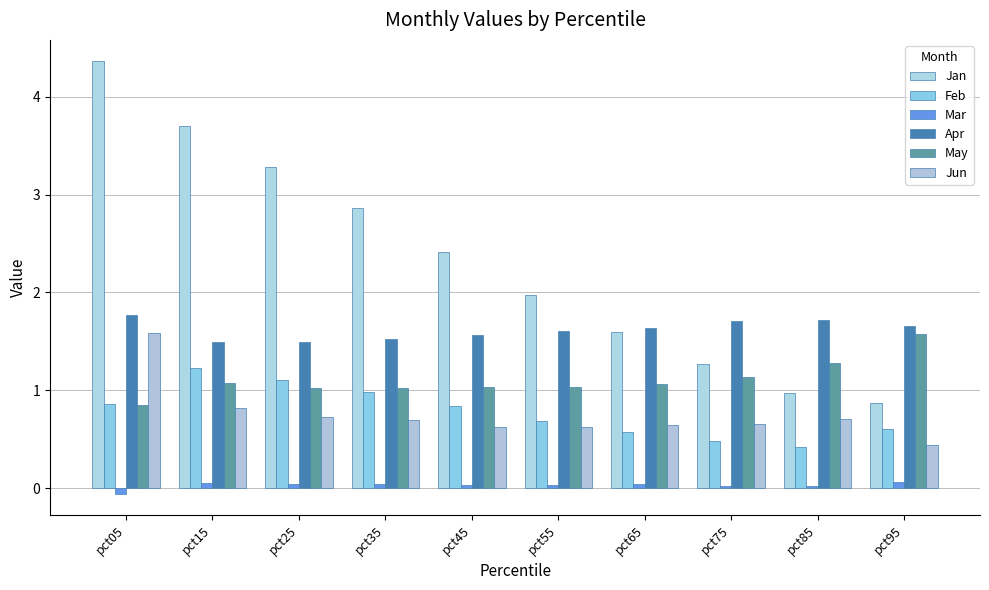

At which label is Jan closest to 2?

pct55